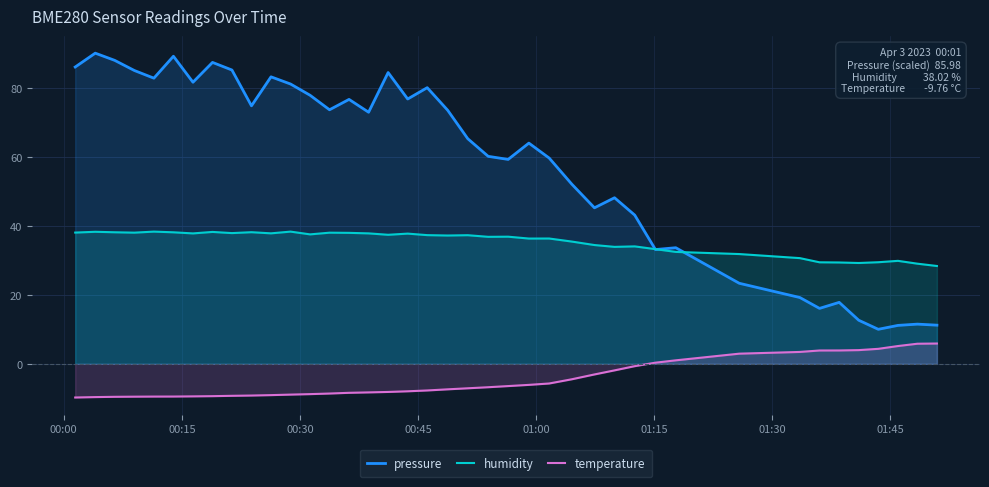

Which series has the largest total across all categories?

pressure